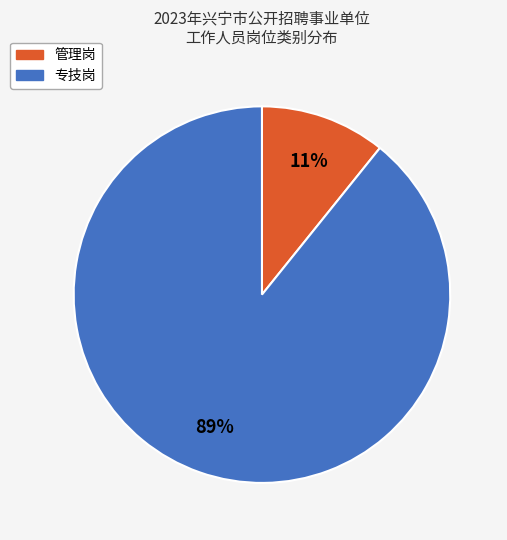

Is there any slice that represents more than half of the pie?

Yes